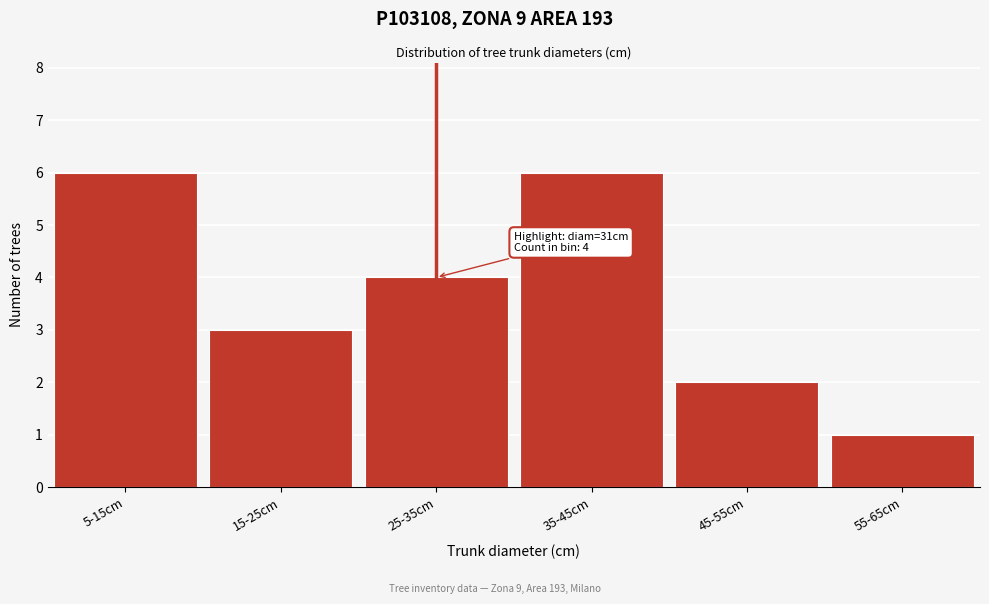

Reading right to left, extract all data points from this chart.

1	2	6	4	3	6